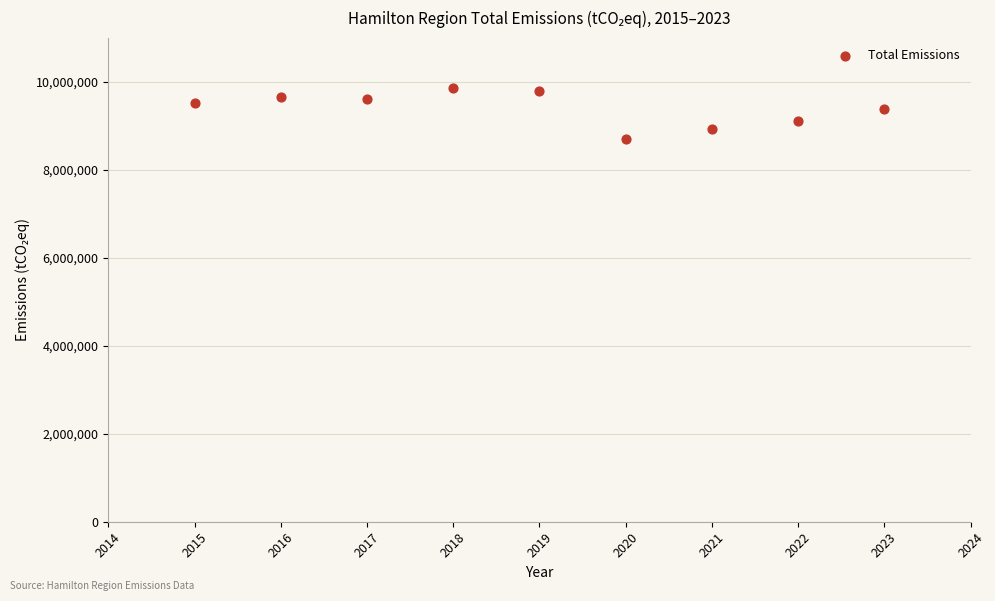

What is the range of Y values (max minus min)?

1171104